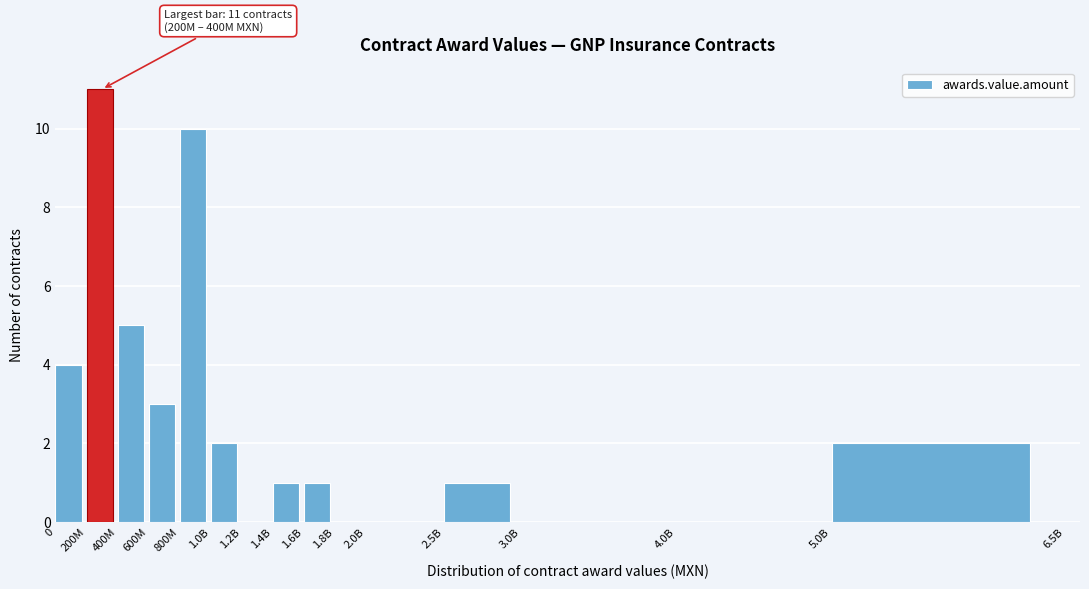

Reading right to left, extract all data points from this chart.

5.0B=2	4.0B=0	3.0B=0	2.5B=1	2.0B=0	1.8B=0	1.6B=1	1.4B=1	1.2B=0	1.0B=2	800M=10	600M=3	400M=5	200M=11	0=4